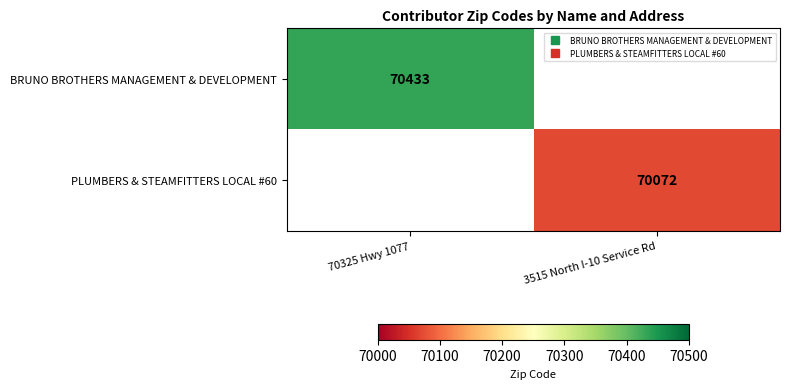

At which category does the chart reach its peak across all series?

70325 Hwy 1077